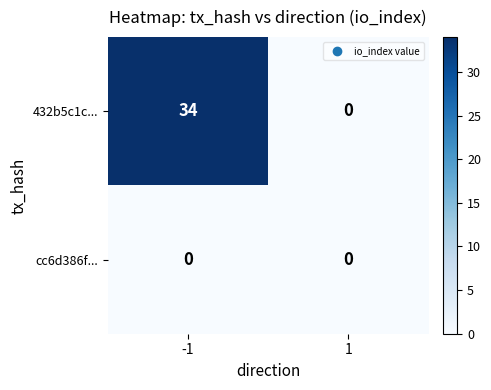

Rank the series by their average value, from highest to lowest.

432b5c1c..., cc6d386f...